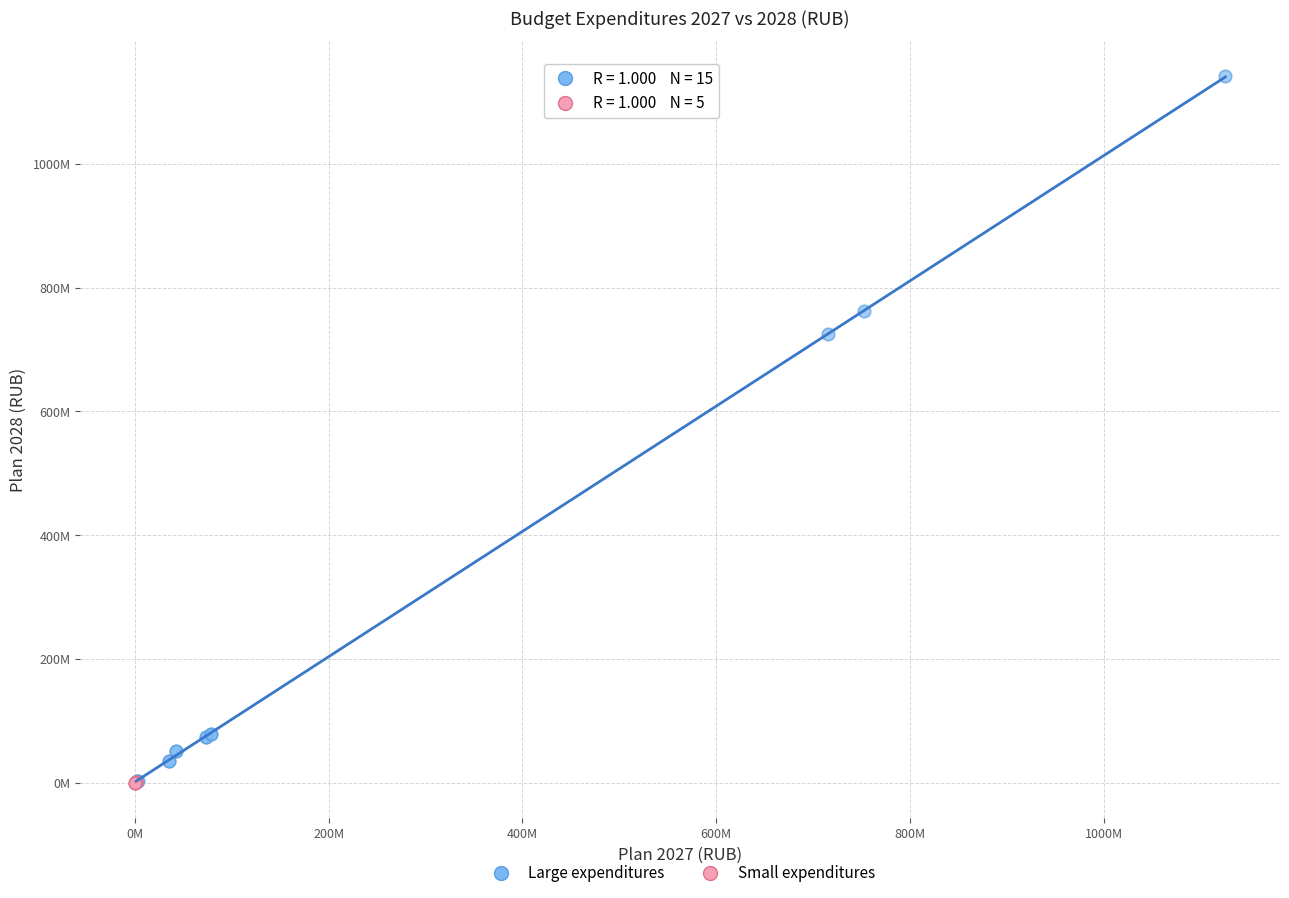

Which series has the widest spread of Y values?

Large expenditures